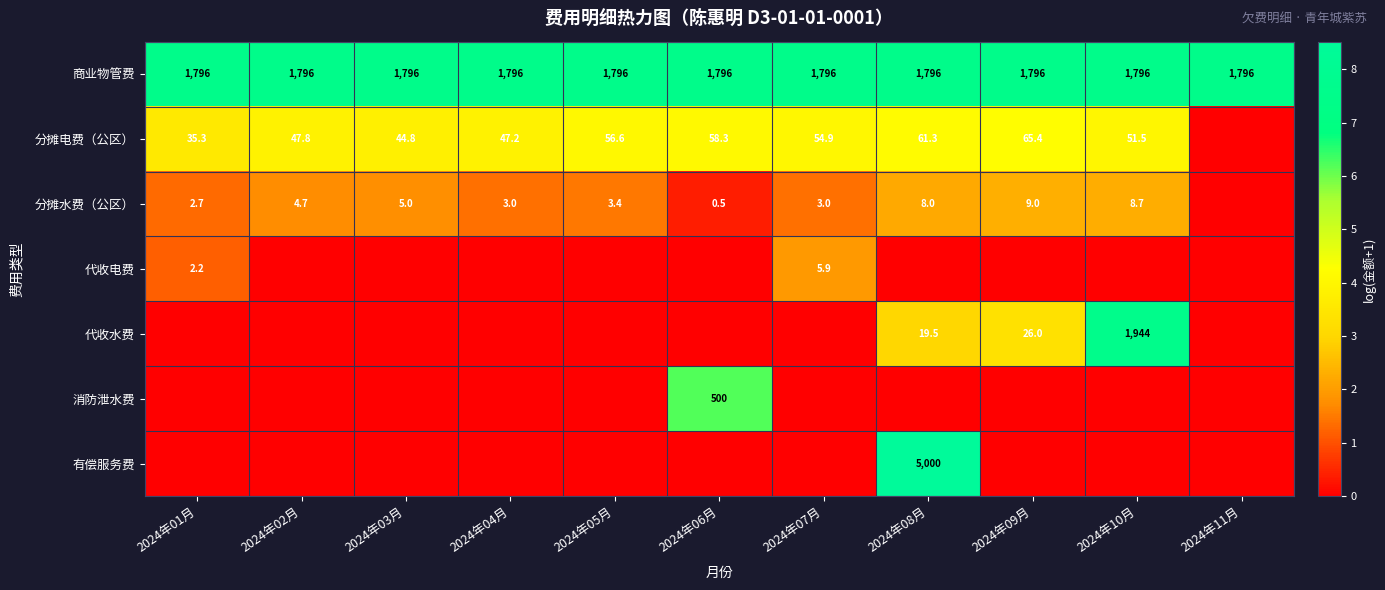

Is it true that 分摊电费（公区） equals 47.2 at 2024年04月?

True